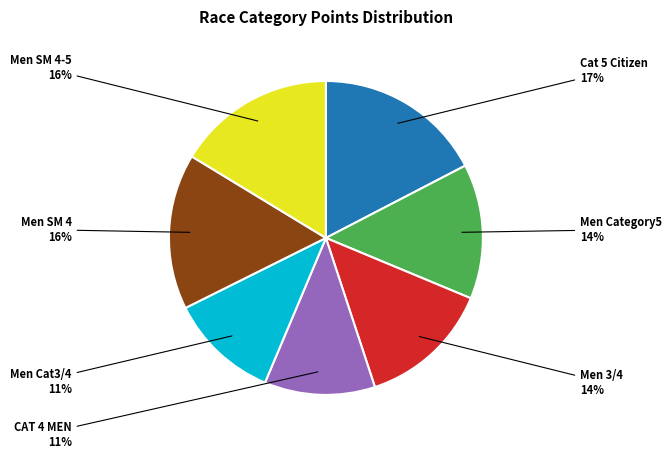

Is there a majority slice in this chart?

No